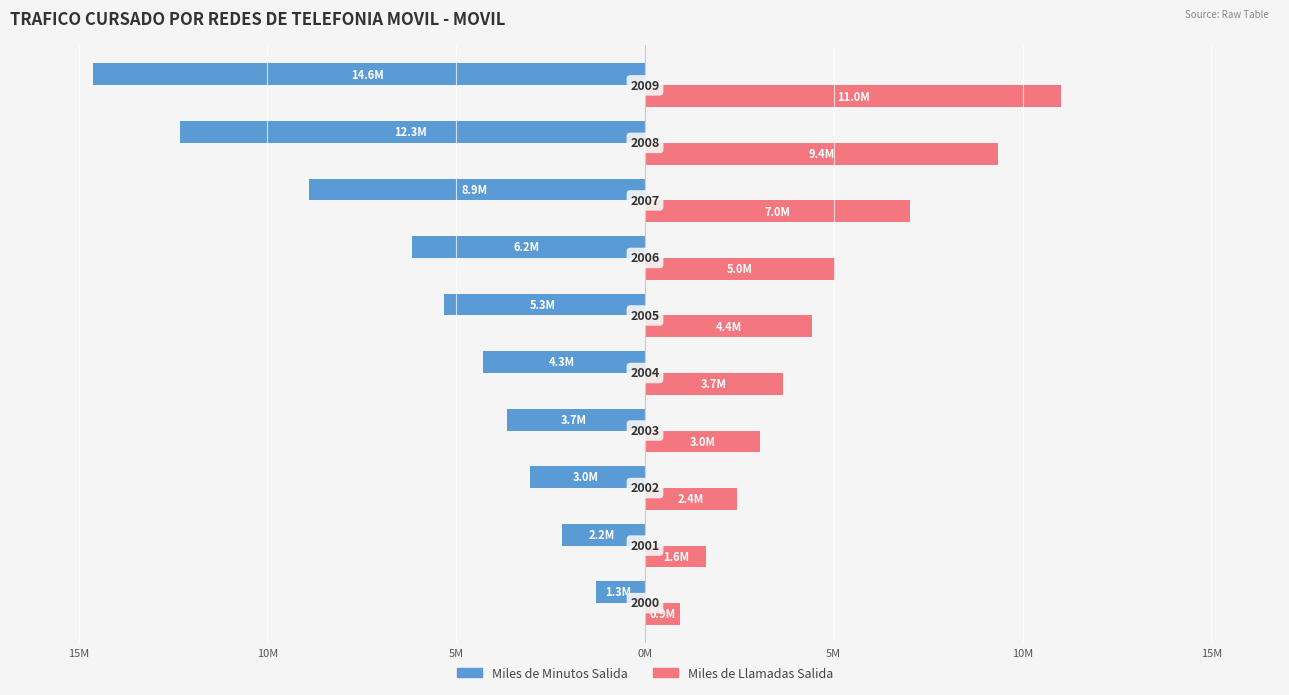

What is the difference between the maximum and minimum values in the Miles de Llamadas Salida series?

10.1